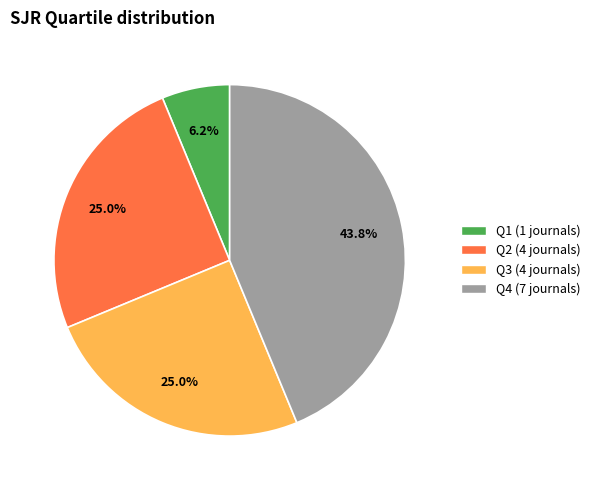

What percentage do Q3 and Q2 together represent?

50.0%